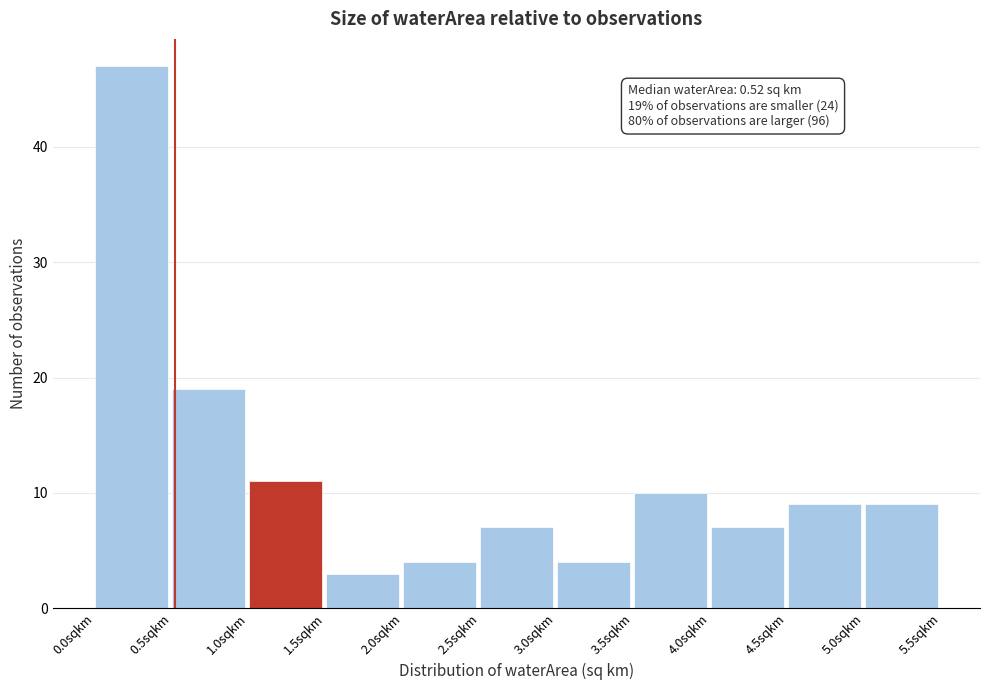

Which range on the x-axis has the tallest bar?

0.0 to 0.5